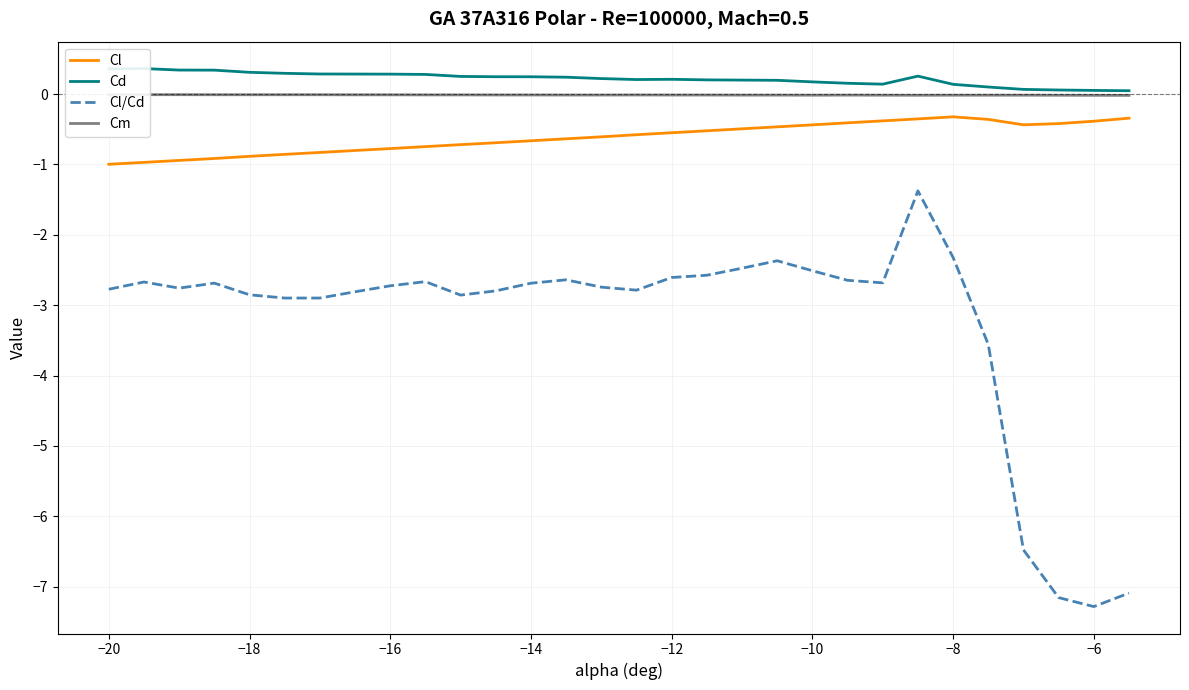

What is the value of the Cd point at the 13th from the left?

0.2